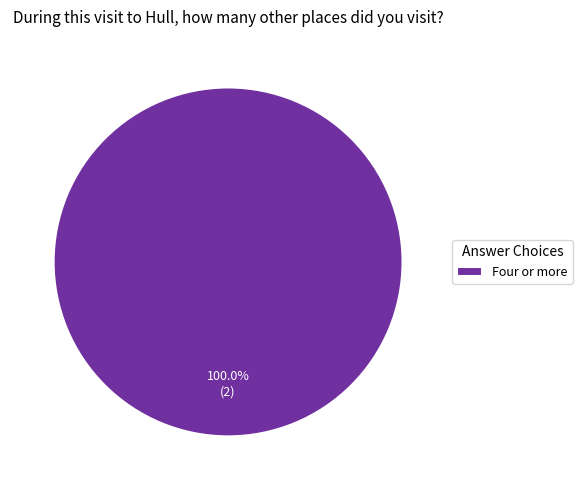

Rank the categories by value from highest to lowest.

Four or more